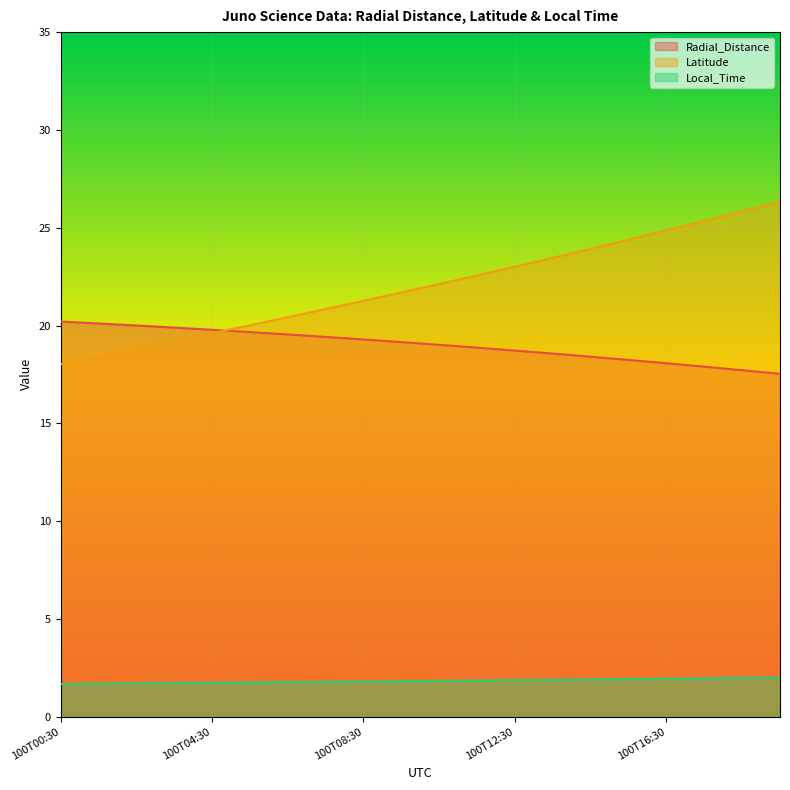

What are all the series names shown in the legend?

Radial_Distance, Latitude, Local_Time